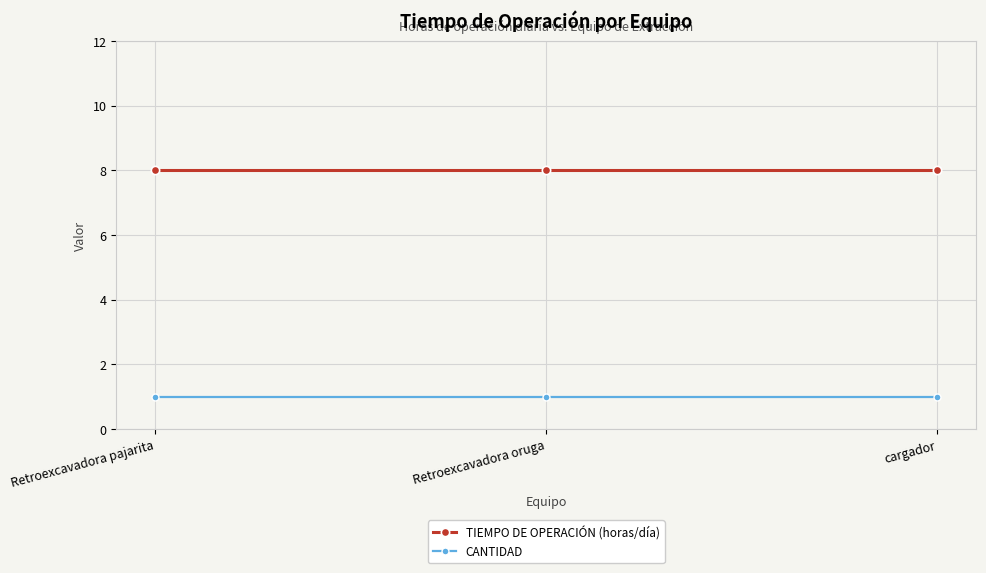

Reading left to right, extract all data points from this chart.

TIEMPO DE OPERACIÓN (horas/día): Retroexcavadora pajarita=8	Retroexcavadora oruga=8	cargador=8
CANTIDAD: Retroexcavadora pajarita=1	Retroexcavadora oruga=1	cargador=1